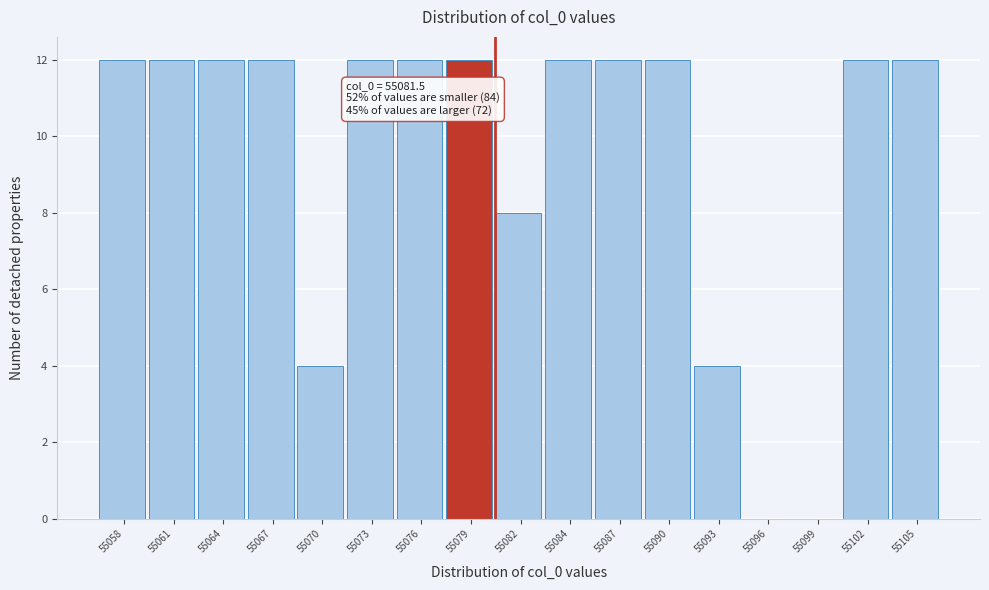

Reading right to left, what are all the values shown in this chart?

55105=12	55102=12	55099=0	55096=0	55093=4	55090=12	55087=12	55084=12	55082=8	55079=12	55076=12	55073=12	55070=4	55067=12	55064=12	55061=12	55058=12